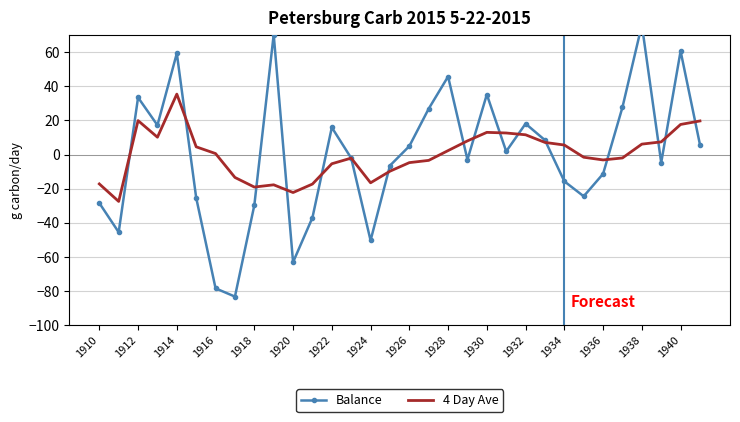

The value of 4 Day Ave at 1910 is -25.6. True or false?

False